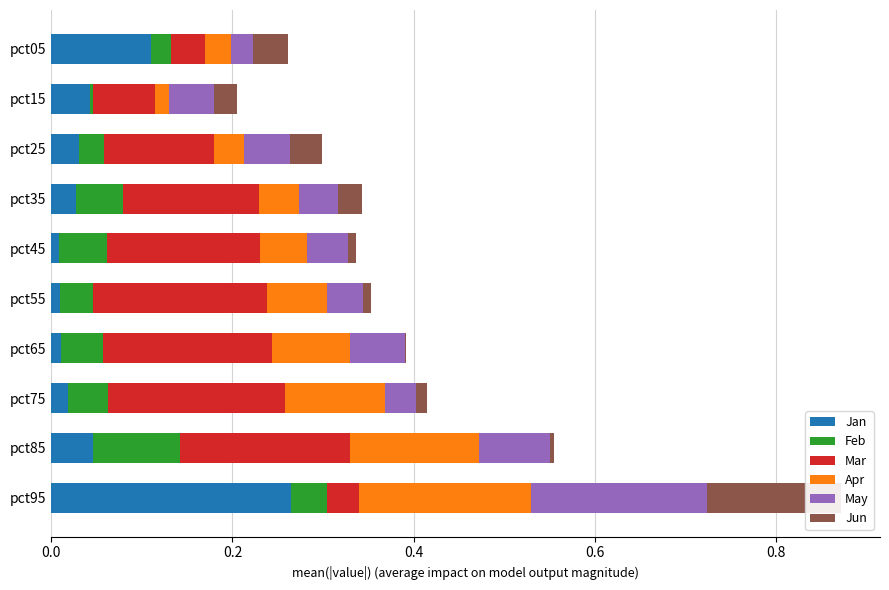

At which label does Mar reach its minimum?

pct95